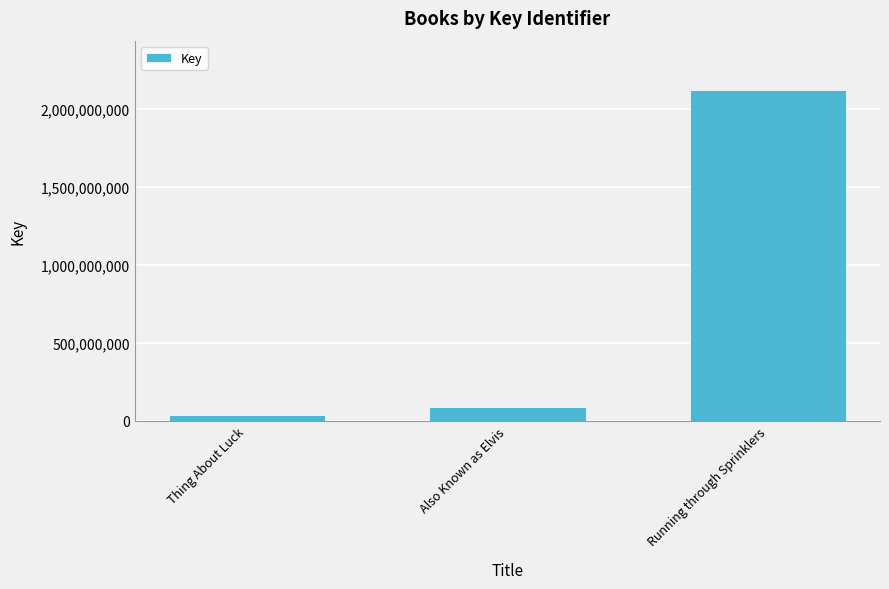

Is it true that the value at Thing About Luck is 36552639?

True